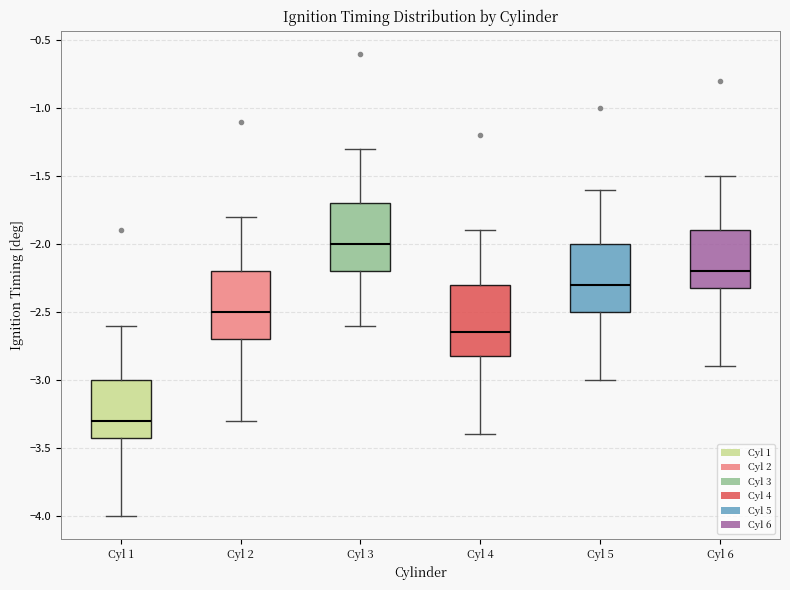

Which box's median line is the lowest?

Cyl 1